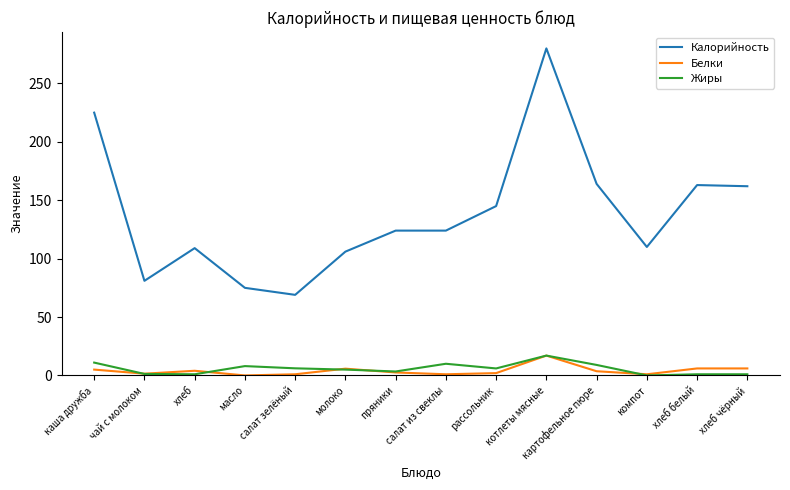

What is the highest value of the Калорийность series?

280.0